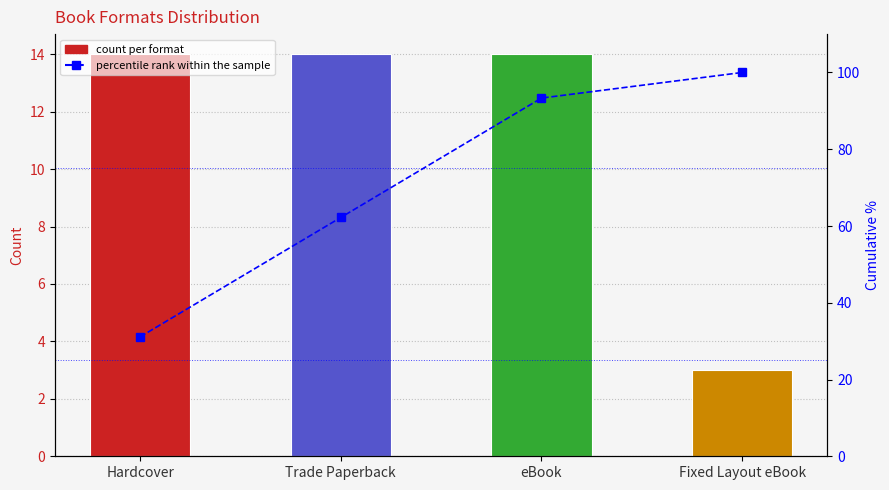

Approximately how many times larger is the value at Hardcover compared to Trade Paperback?

0.5